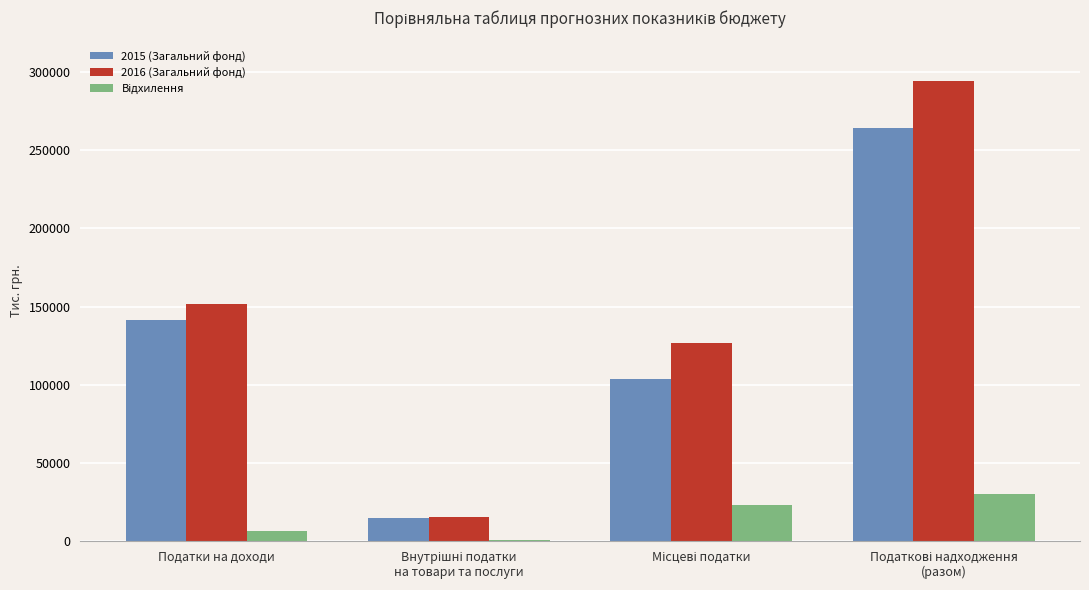

What is the sum of all 2015 (Загальний фонд) values?

524099.2